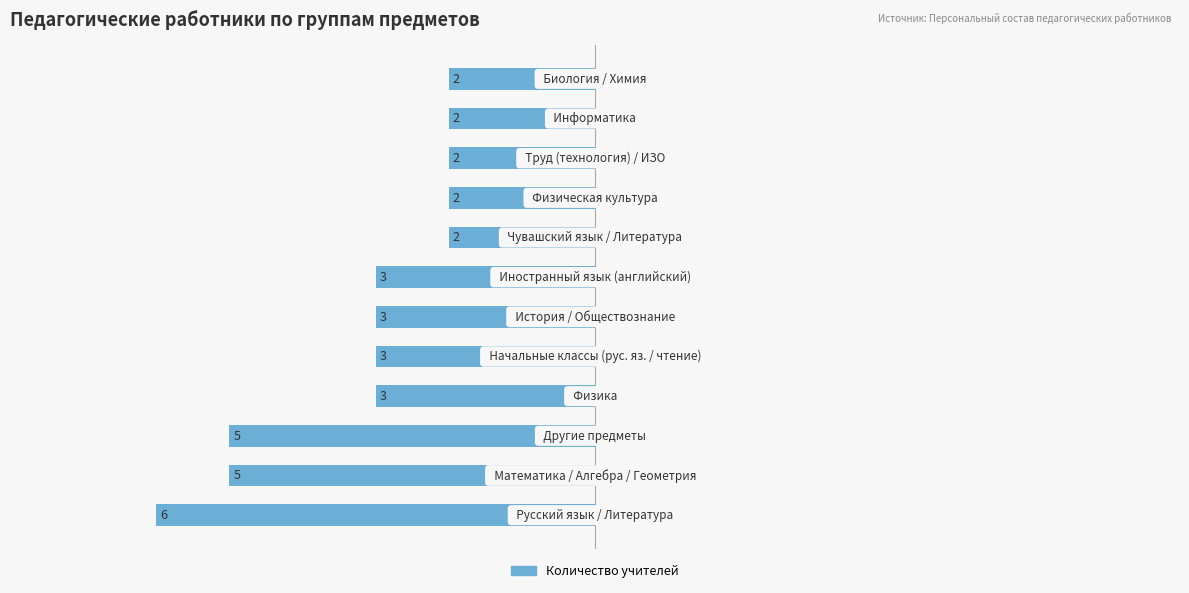

Does the chart contain any negative values?

Yes